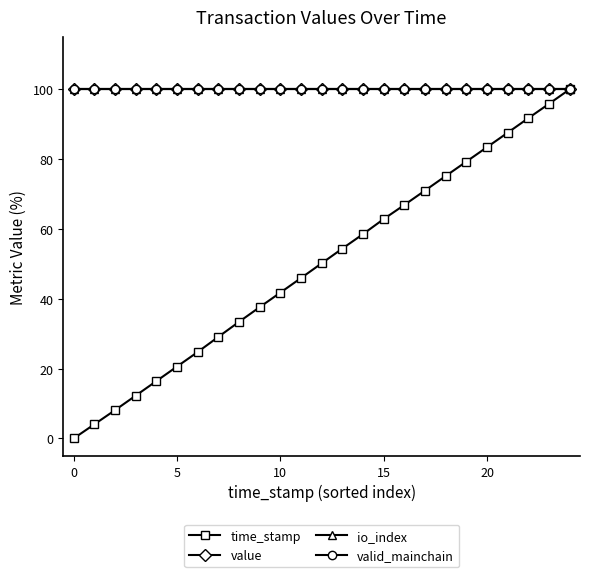

How many lines are shown in the chart?

4